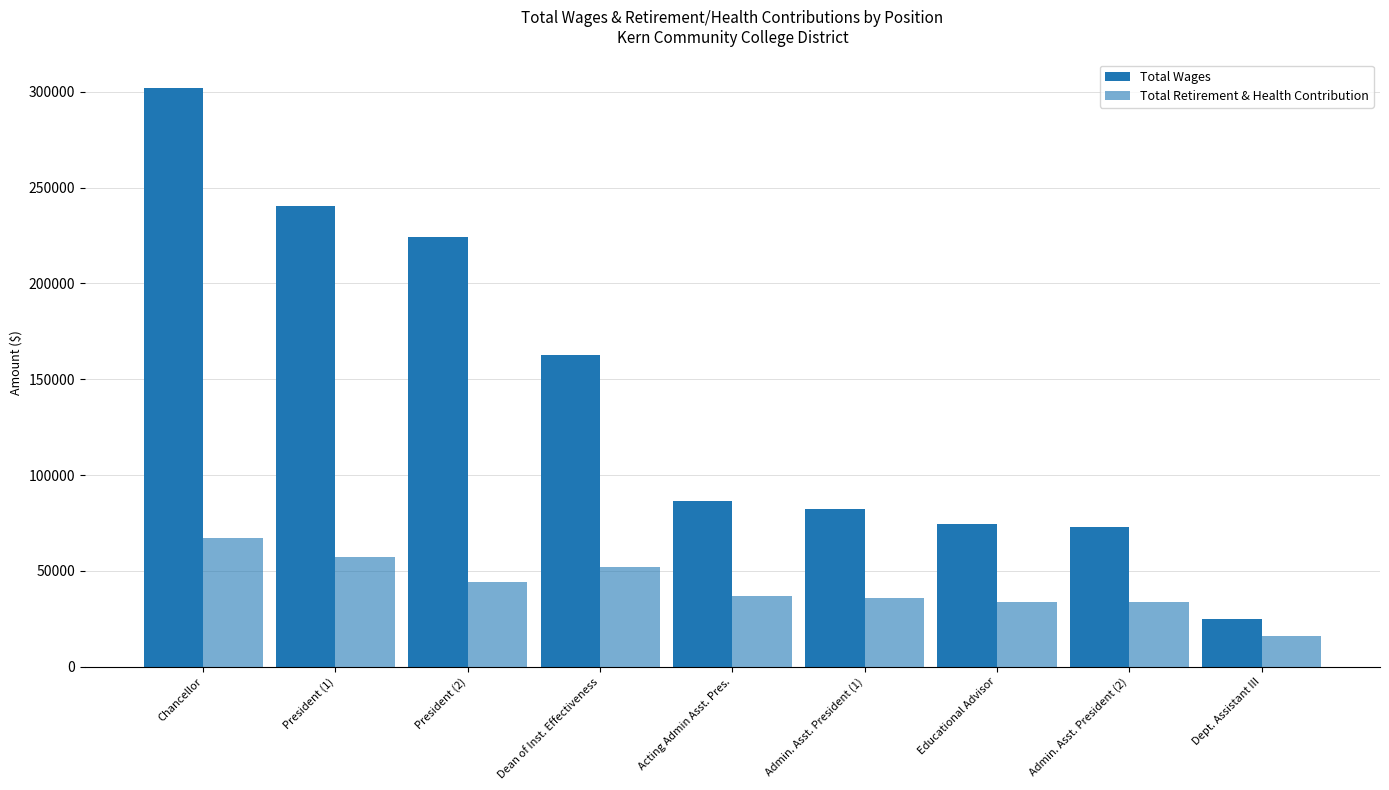

How many bars are there in each group?

2